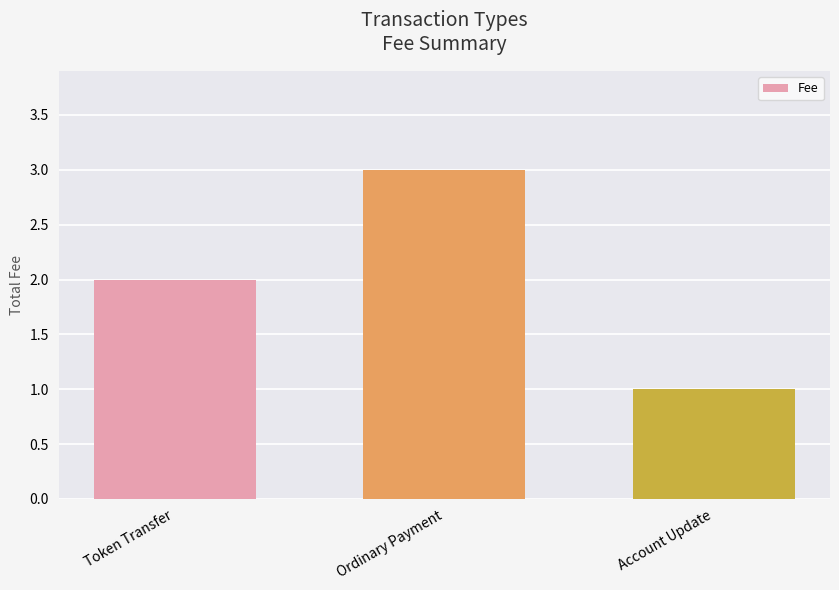

Rank the categories by value from lowest to highest.

Account Update, Token Transfer, Ordinary Payment